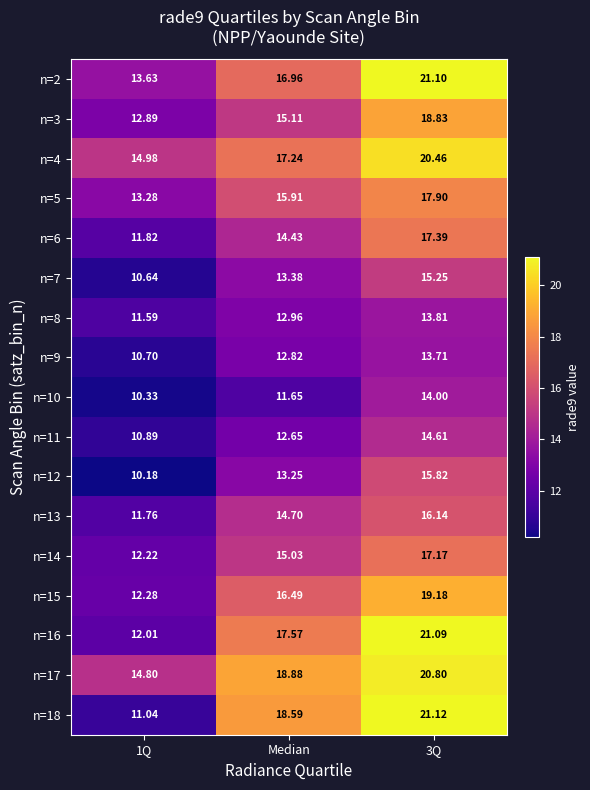

Which series changed the most between 1Q and 3Q?

n=18